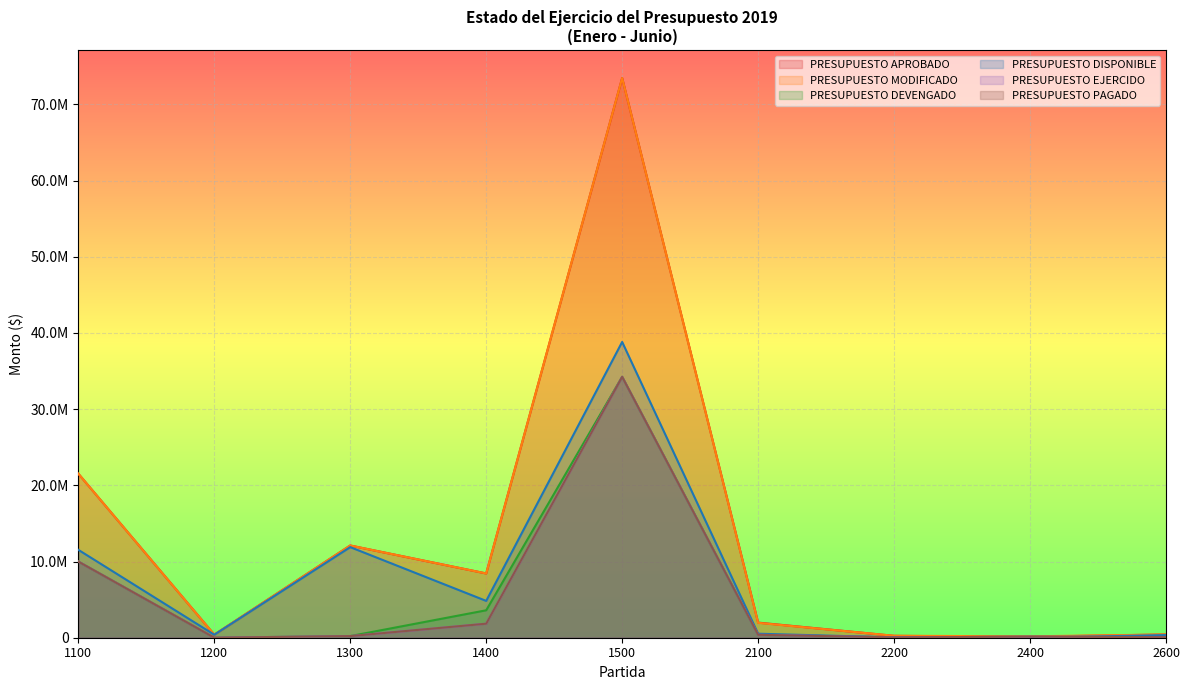

True or false: PRESUPUESTO PAGADO and PRESUPUESTO MODIFICADO cross at least once.

False